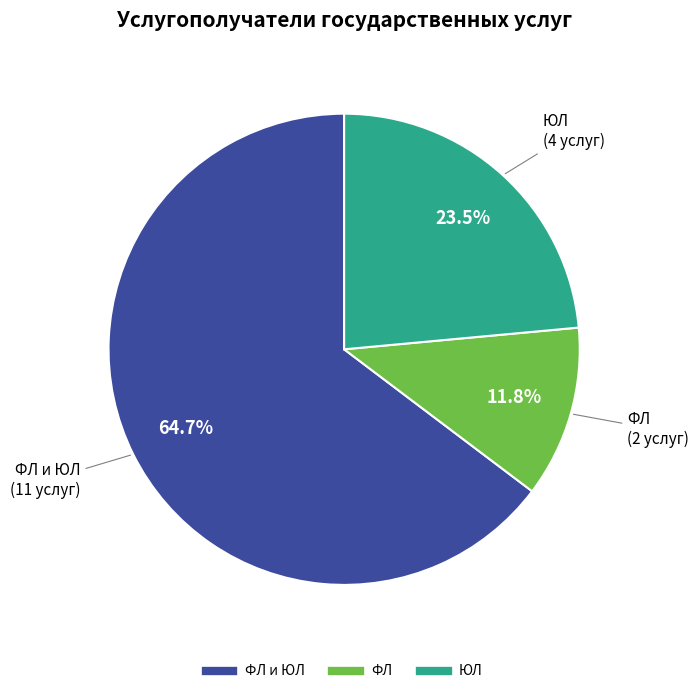

Is there any slice that represents more than half of the pie?

Yes